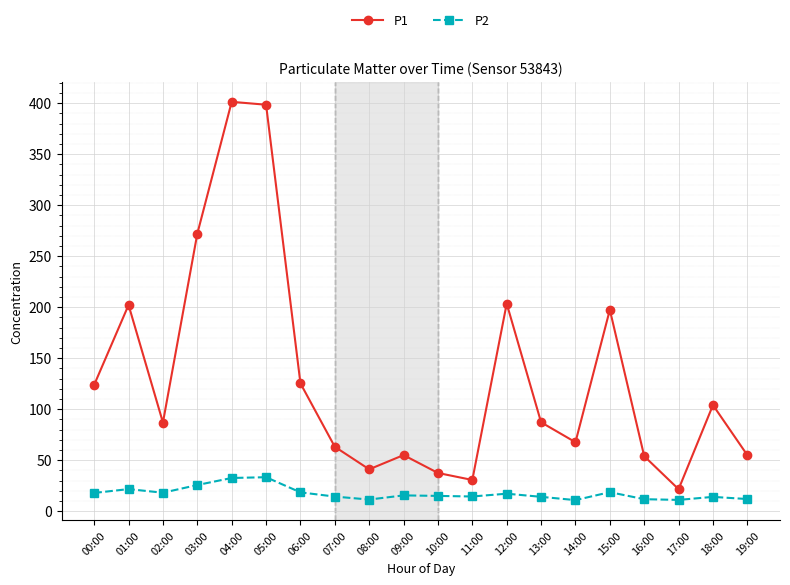

How many interior local valleys does the P1 series have?

5